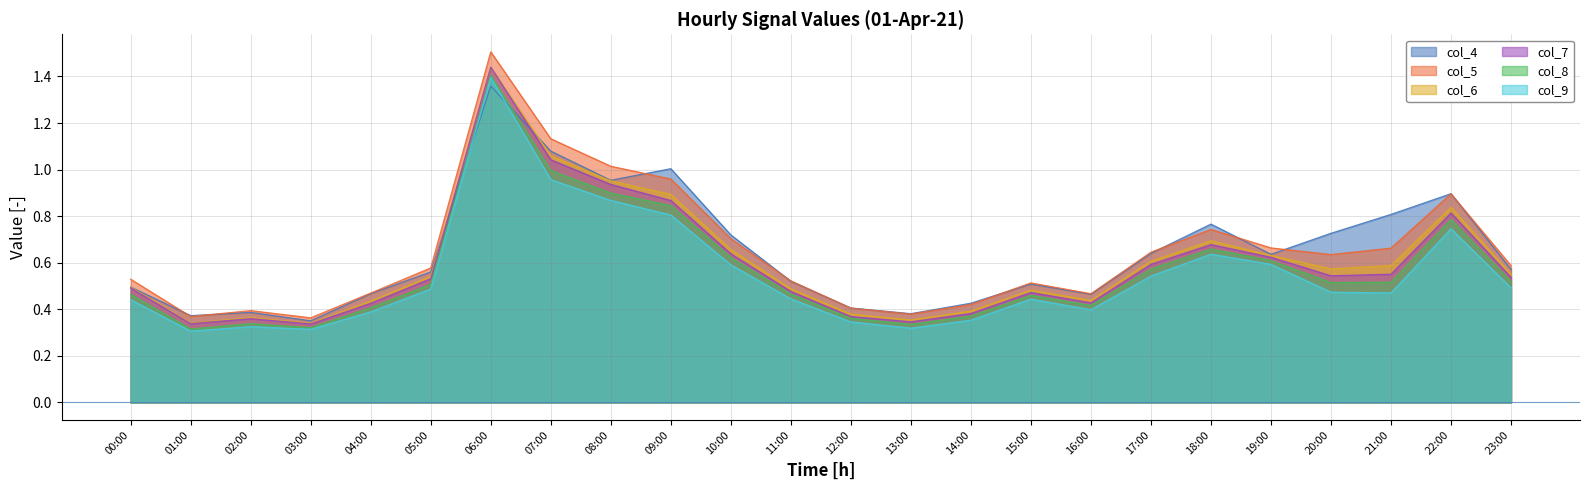

Which series has the largest total across all categories?

col_5